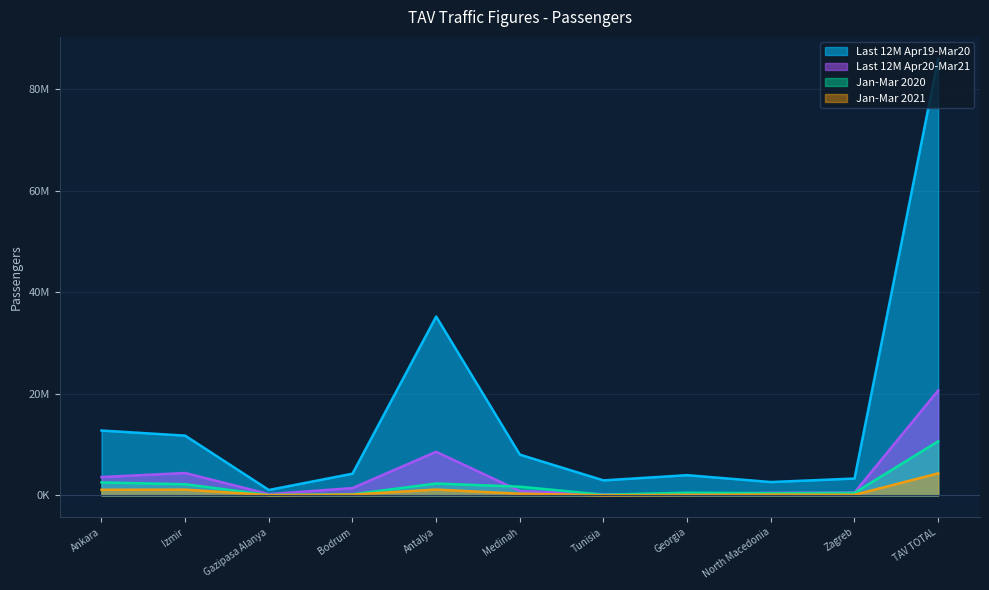

Reading right to left, transcribe all the data shown in this chart.

Last 12M Apr19-Mar20: 85969533	3314536	2626960	3980704	2951334	8024813	35210459	4270442	1062042	11762349	12765894
Last 12M Apr20-Mar21: 20665393	553817	507889	218079	233944	864370	8582971	1434124	256606	4403853	3609740
Jan-Mar 2020: 10653401	484334	430187	526252	130139	1711074	2334886	219824	78103	2187541	2551061
Jan-Mar 2021: 4332138	113328	155200	103720	28968	327539	1146229	160493	60275	1132036	1104350